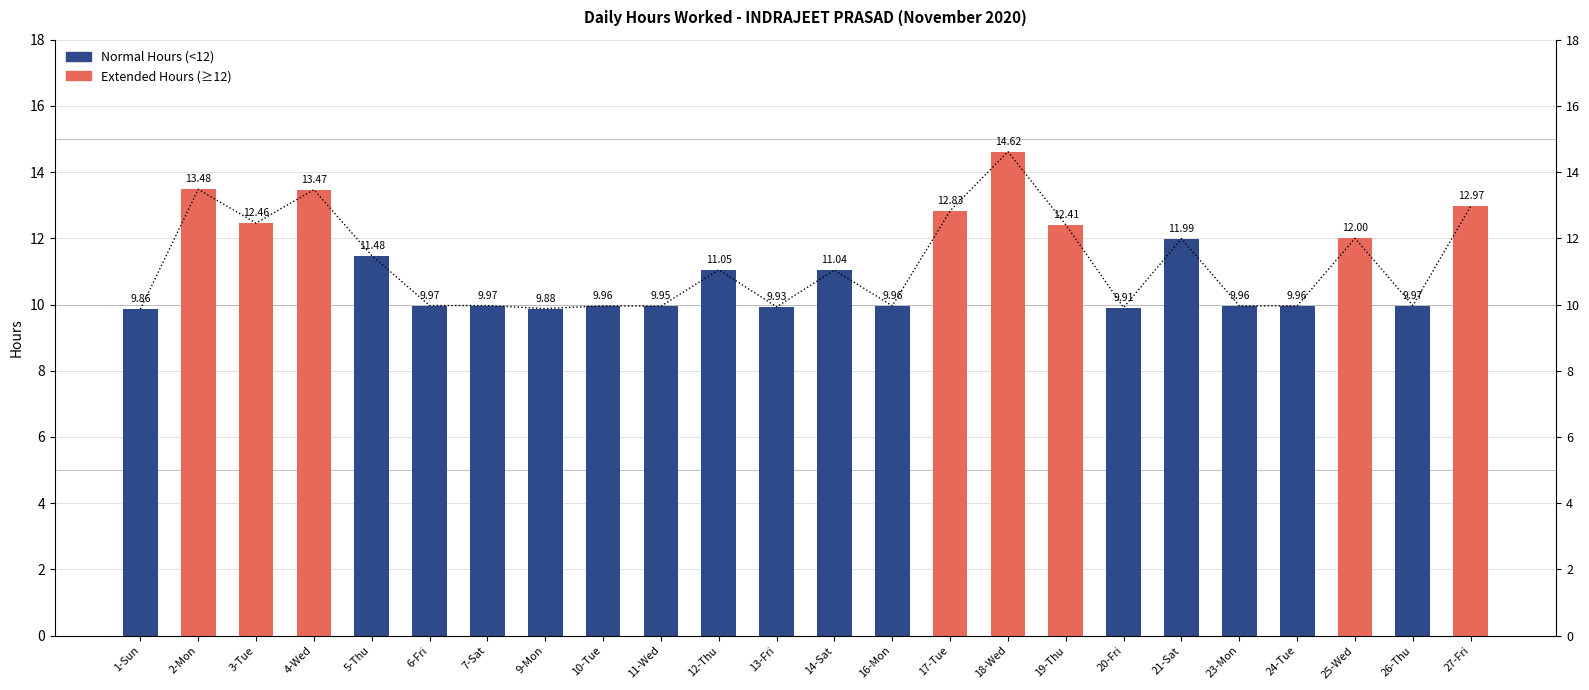

Reading left to right, list all the values displayed in this chart.

9.9	13.5	12.5	13.5	11.5	10.0	10.0	9.9	10.0	9.9	11.1	9.9	11.0	10.0	12.8	14.6	12.4	9.9	12.0	10.0	10.0	12.0	10.0	13.0